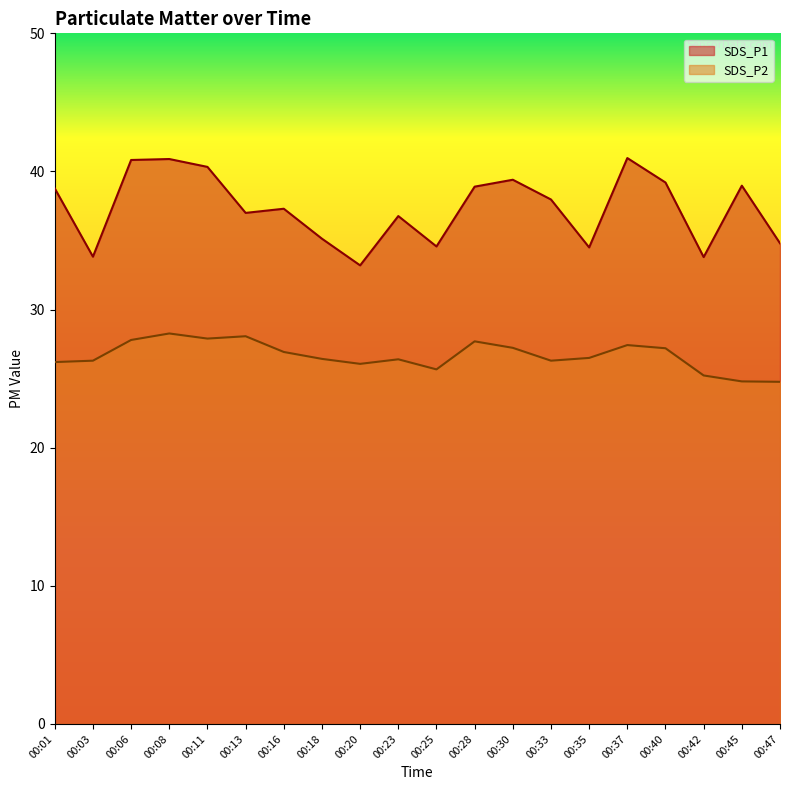

What is the value of the SDS_P1 point at the 7th from the left?

37.3